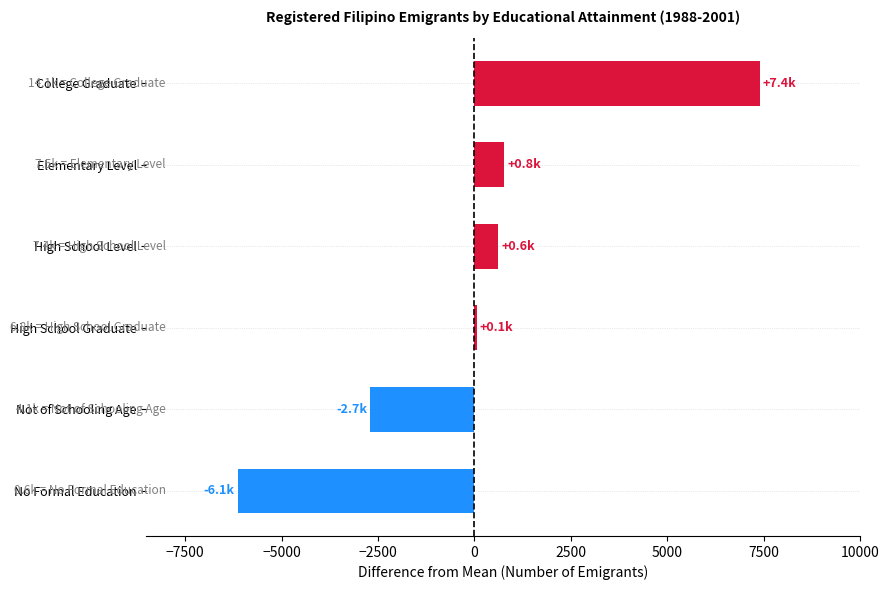

Which has a higher value, High School Graduate or No Formal Education?

High School Graduate